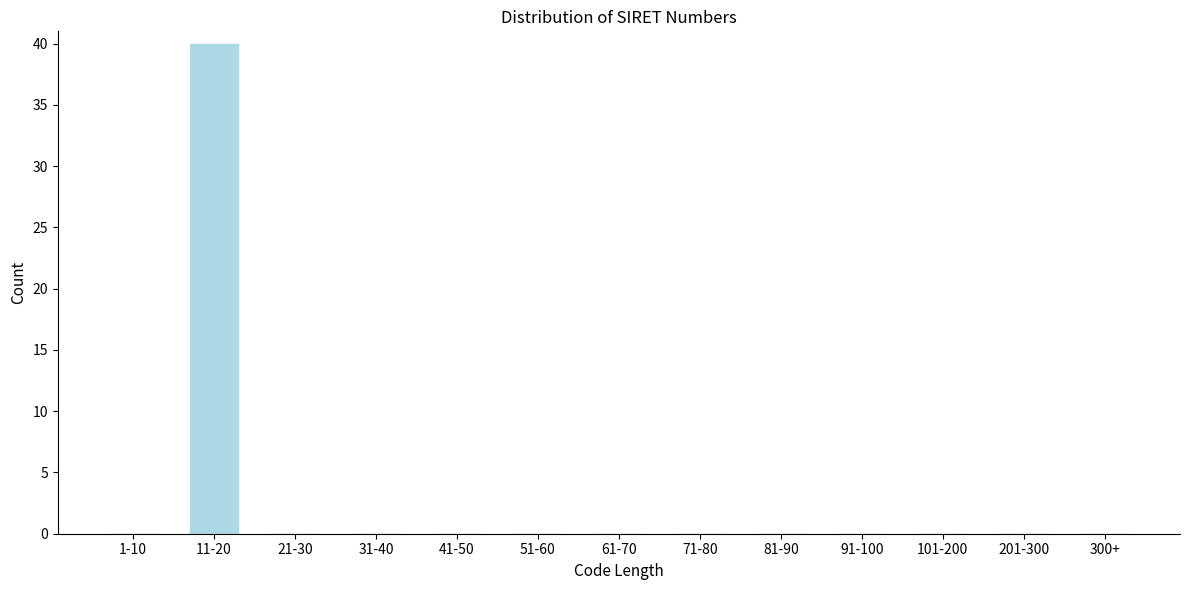

Reading right to left, what are all the values shown in this chart?

300+=0	201-300=0	101-200=0	91-100=0	81-90=0	71-80=0	61-70=0	51-60=0	41-50=0	31-40=0	21-30=0	11-20=40	1-10=0